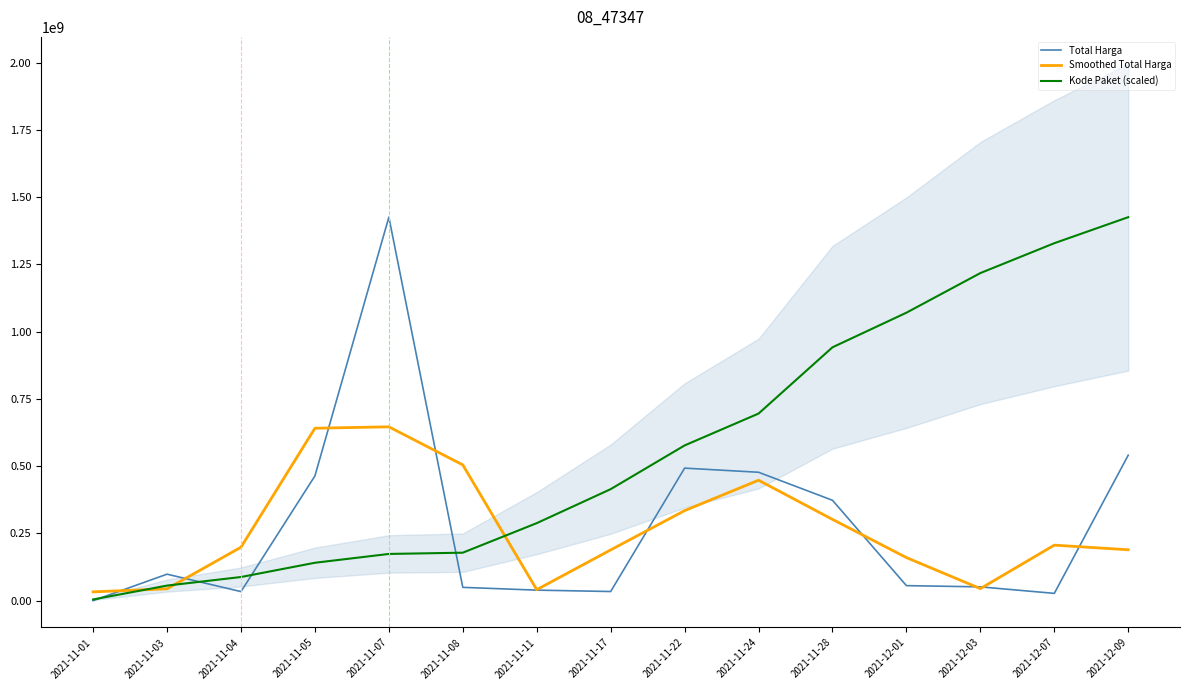

How many values in the Total Harga series are below 56152800?

7